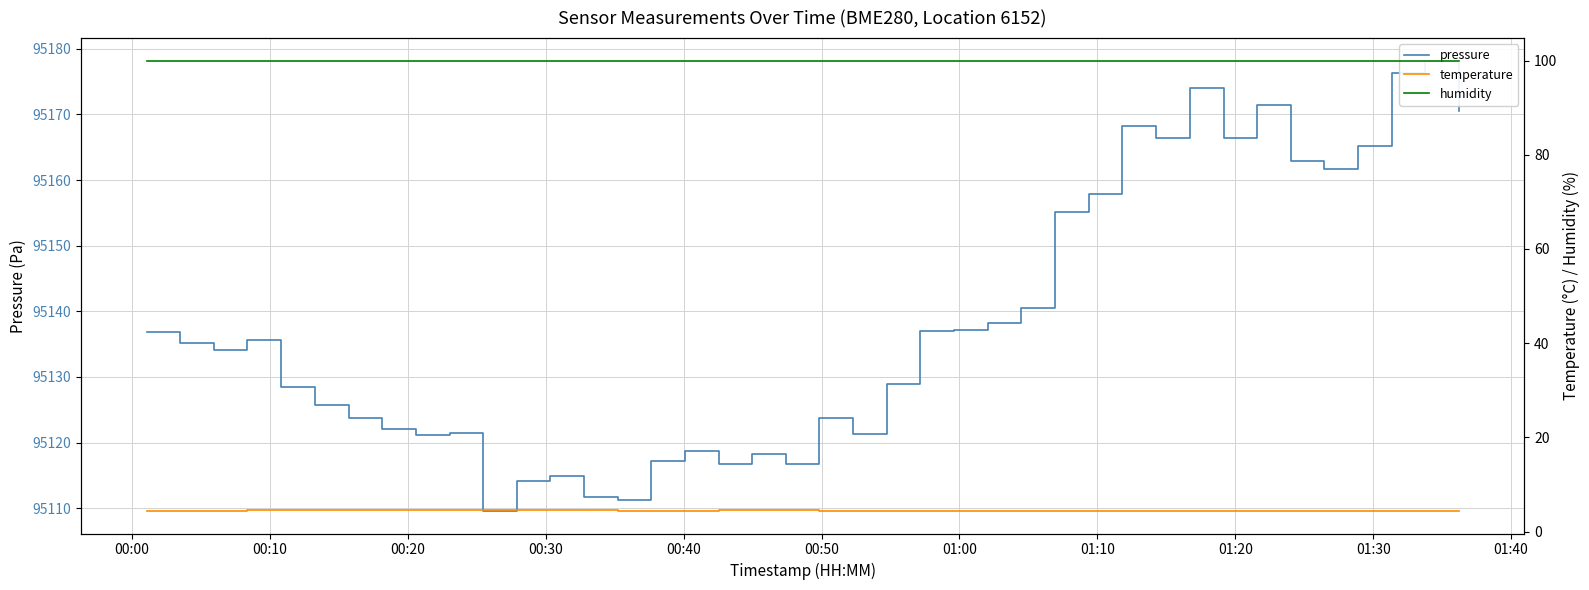

What is the maximum value shown in the chart?

95178.2